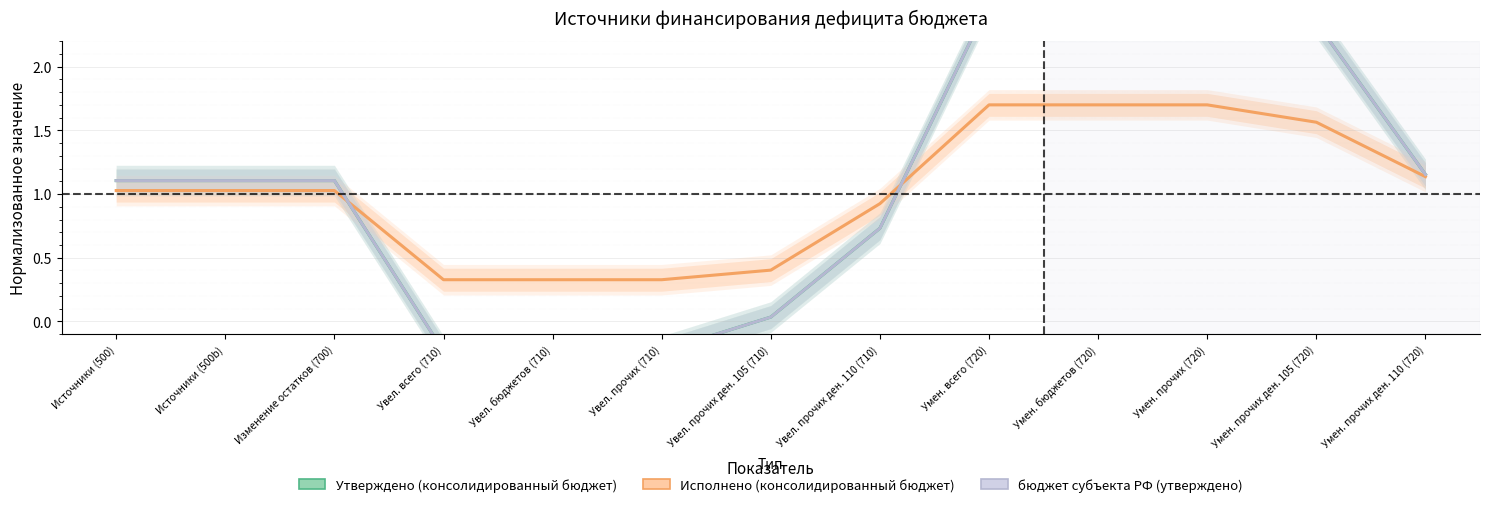

Count the number of data series in this chart.

3